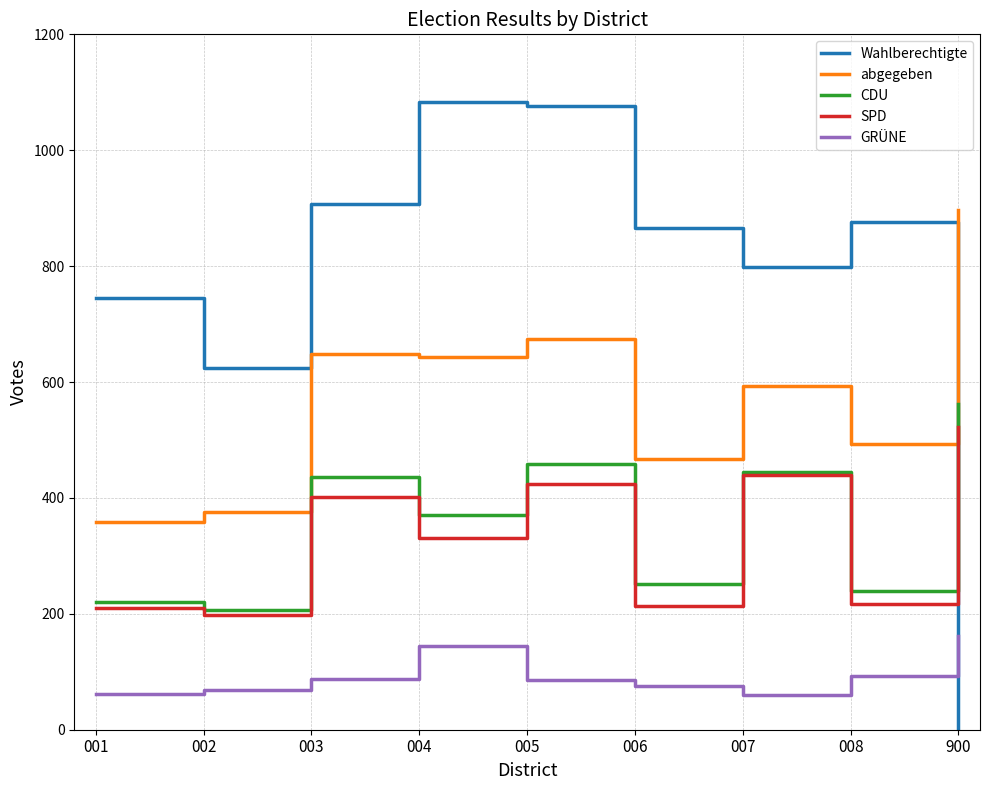

Which series changed the most between 005 and 008?

CDU